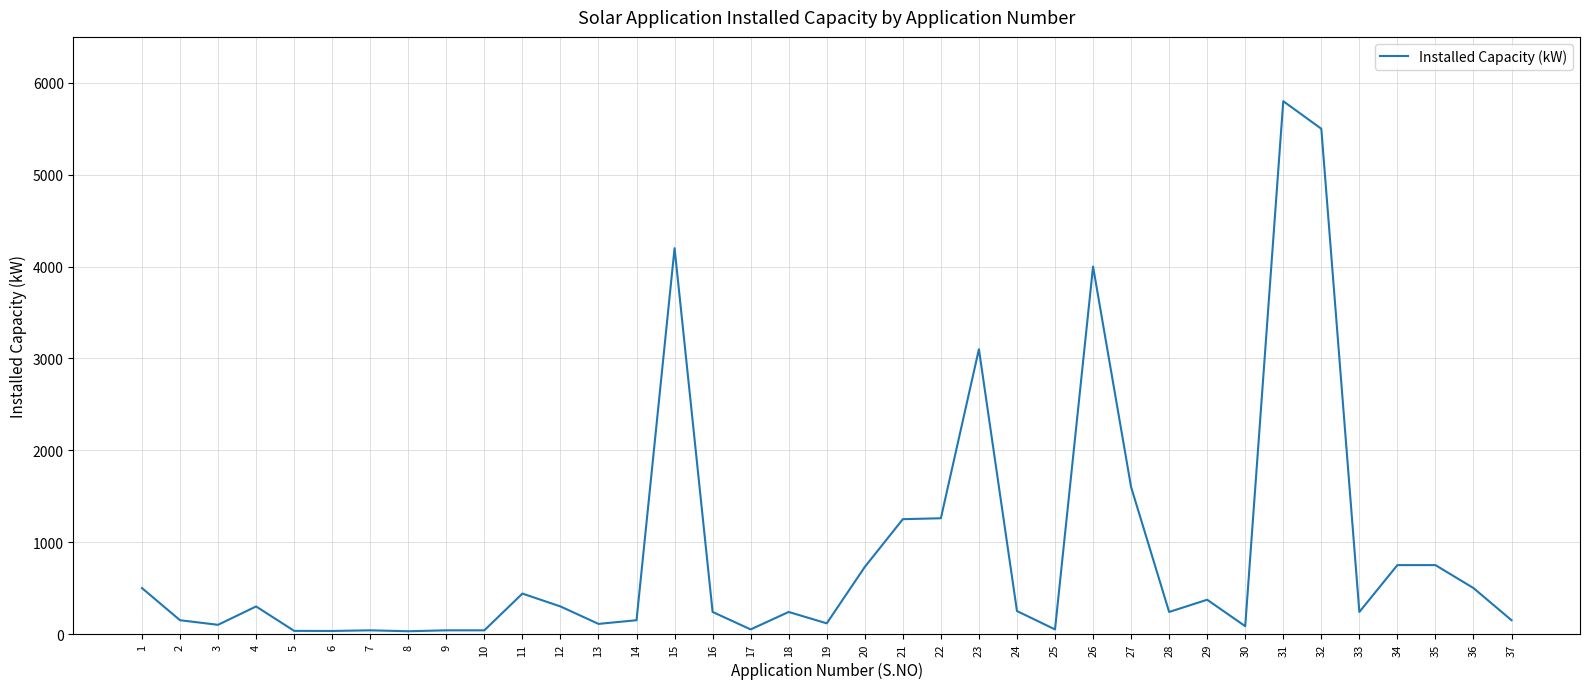

Where is the first local maximum?

4